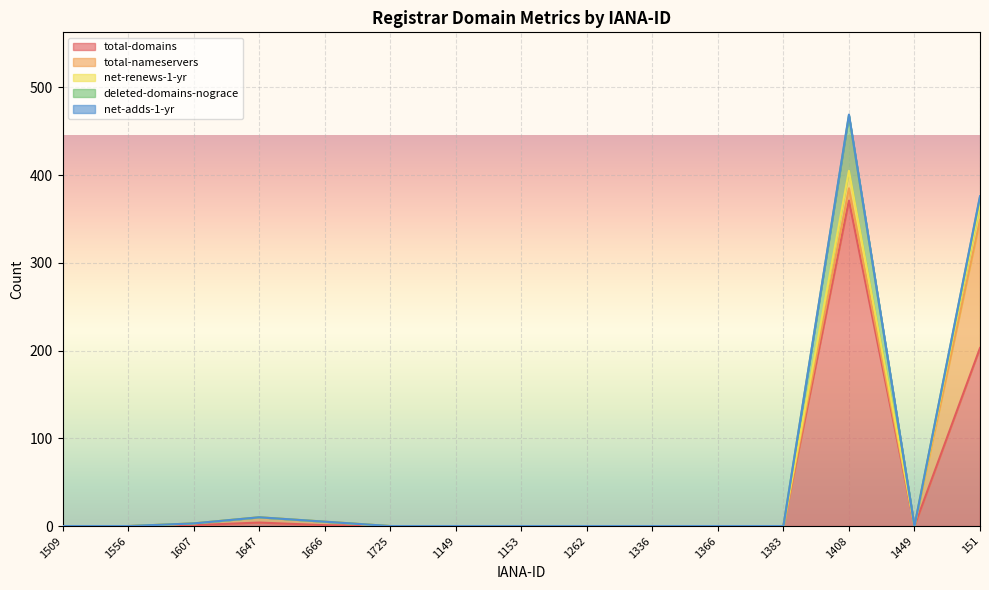

What is the highest value of the total-domains series?

371